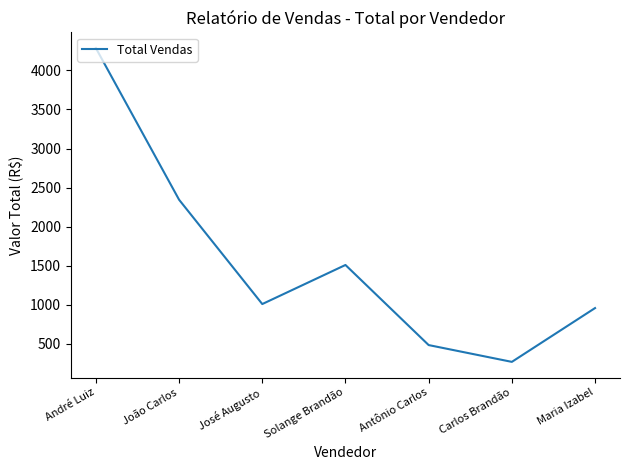

Where is the first local minimum?

José Augusto